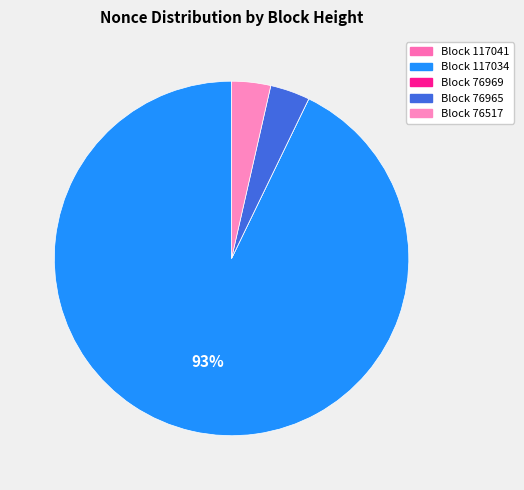

Rank the categories by value from lowest to highest.

76969, 117041, 76517, 76965, 117034